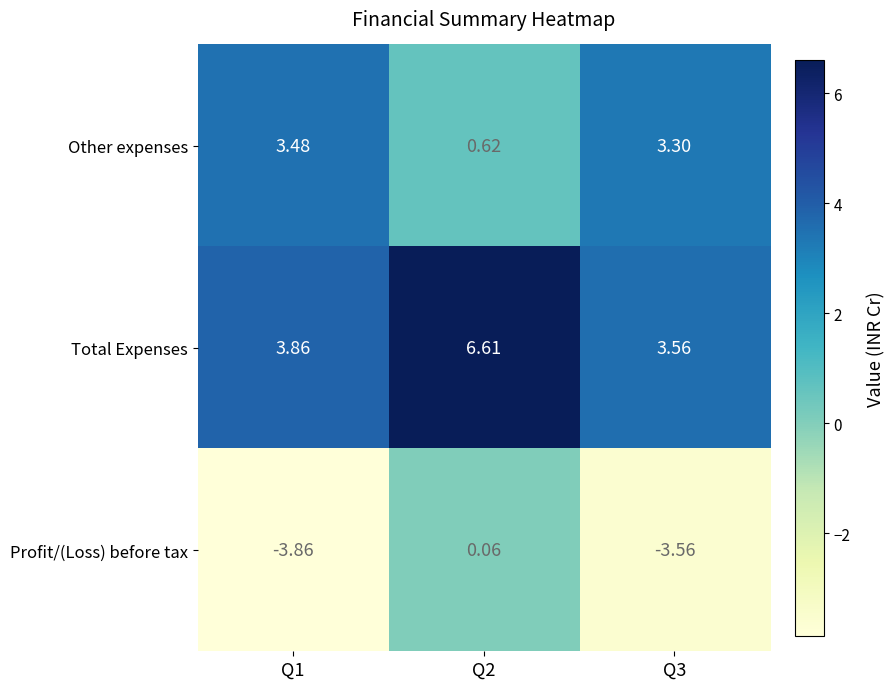

Rank the series by their maximum value, from lowest to highest.

Profit/(Loss) before tax, Other expenses, Total Expenses